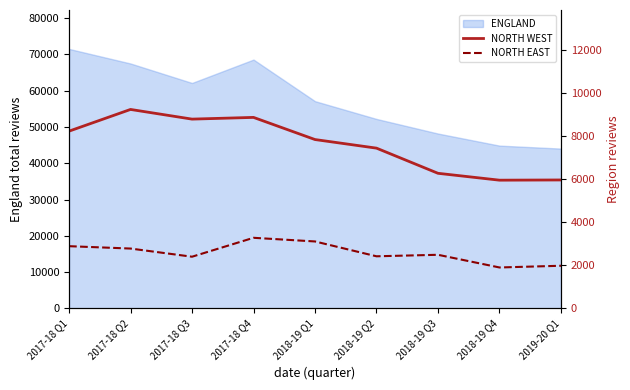

What is the maximum value for ENGLAND?

71540